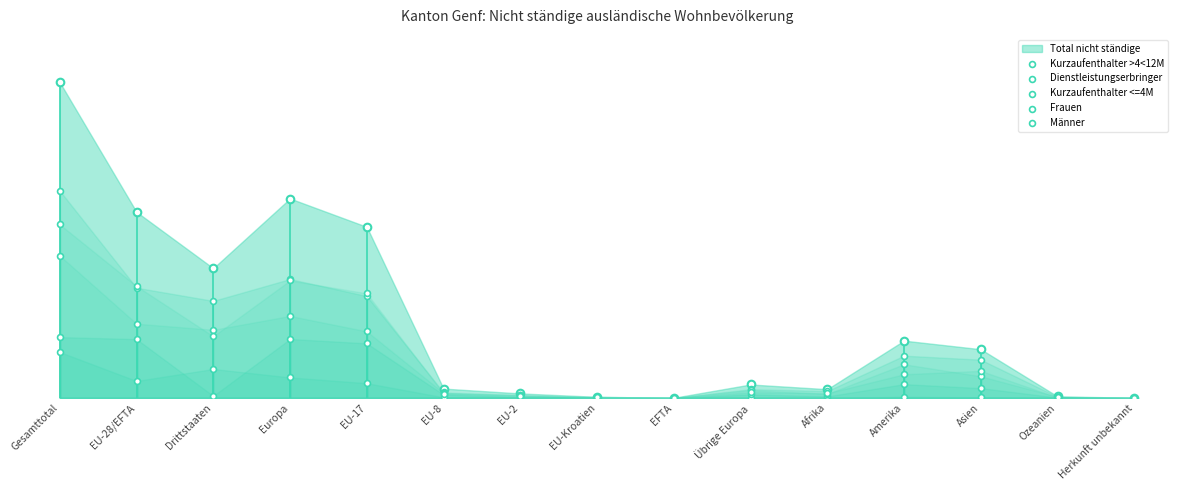

At how many categories does at least one series exceed 309?

7